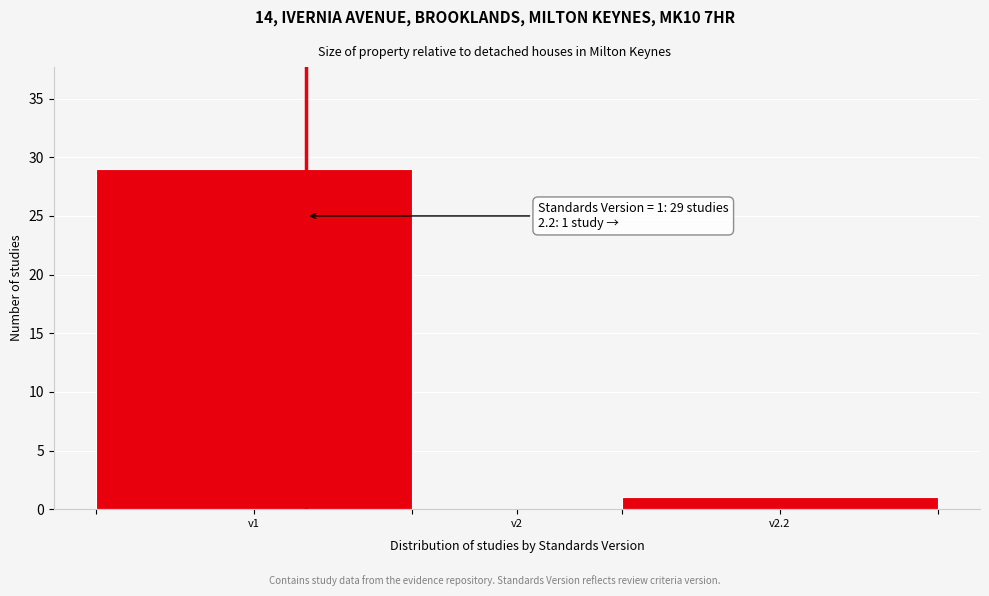

Reading left to right, extract all data points from this chart.

v1=29	v2=0	v2.2=1